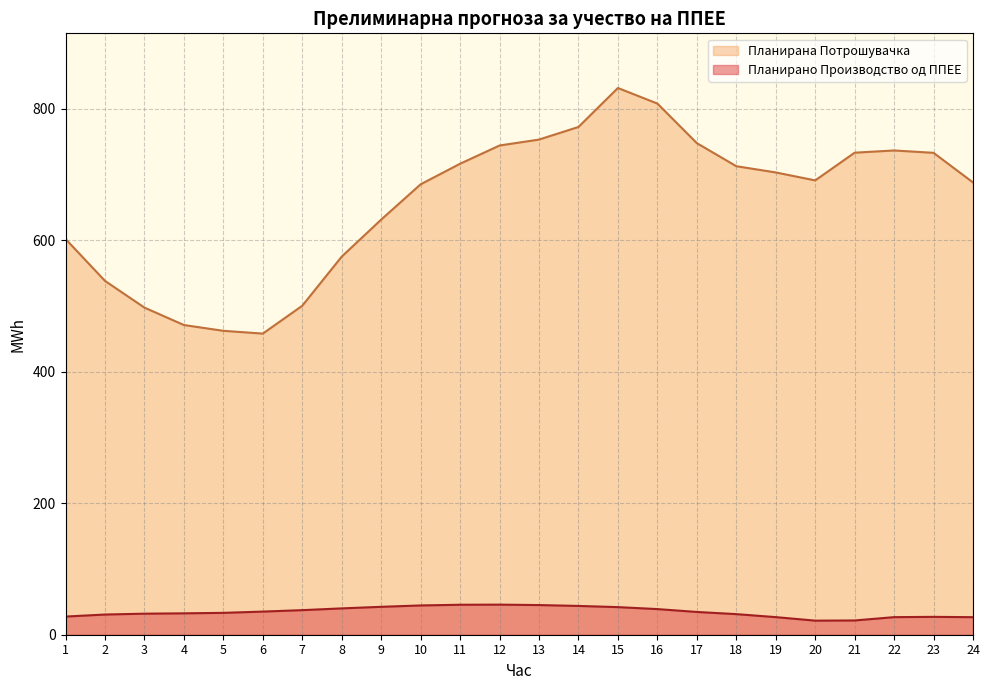

List the labels in order of Планирана Потрошувачка value, smallest first.

6, 5, 4, 3, 7, 2, 8, 1, 9, 10, 24, 20, 19, 18, 11, 23, 21, 22, 12, 17, 13, 14, 16, 15